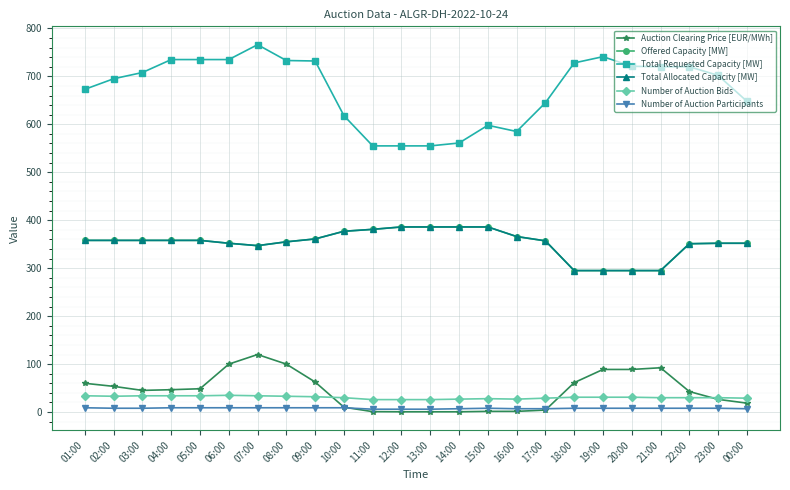

Reading left to right, extract all data points from this chart.

Auction Clearing Price [EUR/MWh]: 60.0	53.6	45.2	46.7	48.6	100.0	120.0	100.0	62.7	10.2	0.9	0.6	0.6	0.6	1.5	1.5	4.2	61.4	88.9	88.9	92.4	42.8	26.5	18.7
Offered Capacity [MW]: 358.0	358.0	358.0	358.0	358.0	352.0	347.0	355.0	361.0	377.0	381.0	386.0	386.0	386.0	386.0	366.0	357.0	295.0	295.0	295.0	295.0	351.0	352.0	352.0
Total Requested Capacity [MW]: 673.0	695.0	708.0	735.0	735.0	735.0	766.0	733.0	732.0	618.0	555.0	555.0	555.0	561.0	598.0	585.0	645.0	728.0	741.0	721.0	720.0	720.0	702.0	648.0
Total Allocated Capacity [MW]: 358.0	358.0	358.0	358.0	358.0	352.0	347.0	355.0	361.0	377.0	381.0	386.0	386.0	386.0	386.0	366.0	357.0	295.0	295.0	295.0	295.0	351.0	352.0	352.0
Number of Auction Bids: 34.0	33.0	34.0	34.0	34.0	35.0	34.0	33.0	32.0	30.0	26.0	26.0	26.0	27.0	28.0	27.0	29.0	31.0	31.0	31.0	30.0	30.0	30.0	29.0
Number of Auction Participants: 9.0	8.0	8.0	9.0	9.0	9.0	9.0	9.0	9.0	9.0	6.0	6.0	6.0	7.0	8.0	7.0	7.0	8.0	8.0	8.0	8.0	8.0	8.0	7.0